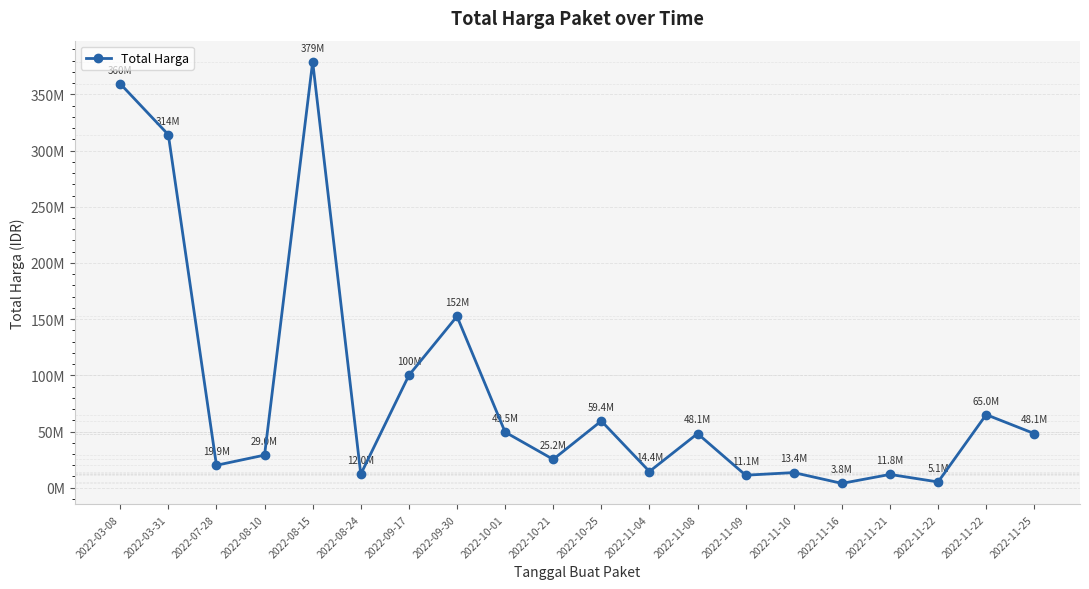

Read the value at 2022-09-17, to the nearest 10.

100000000